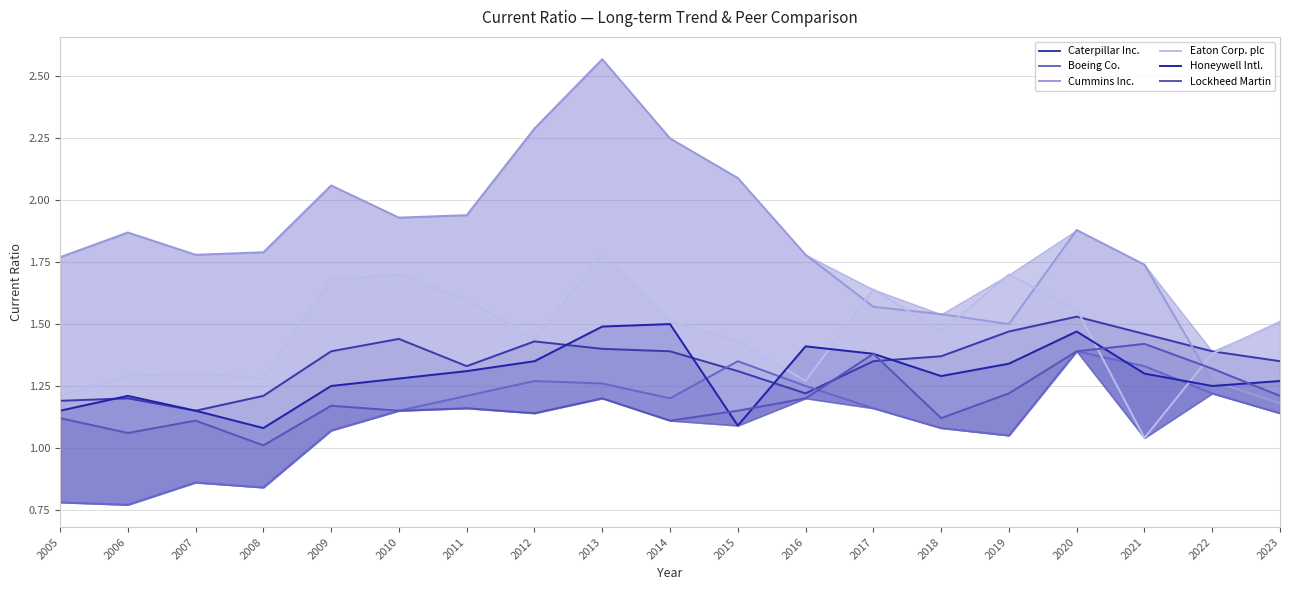

Does the chart display data point markers on the line(s)?

No